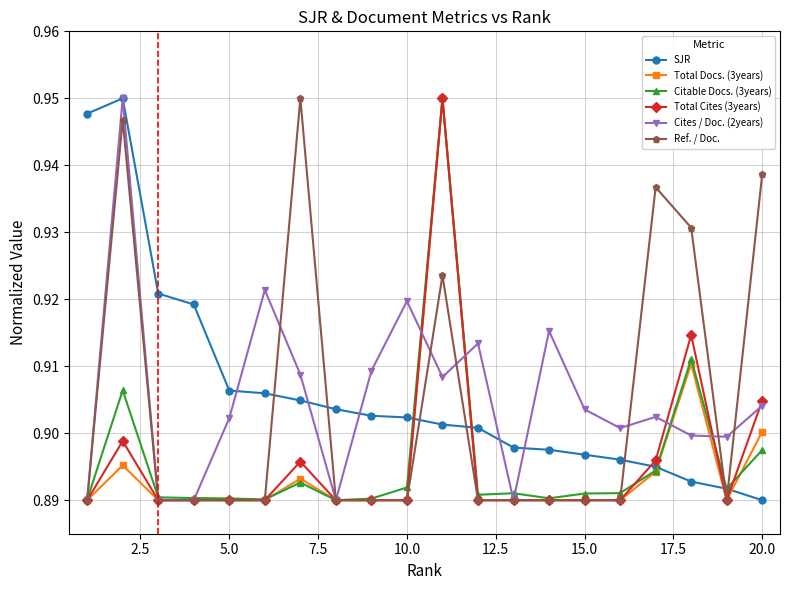

True or false: Total Cites (3years) has more than 1 points higher than both neighbors.

True